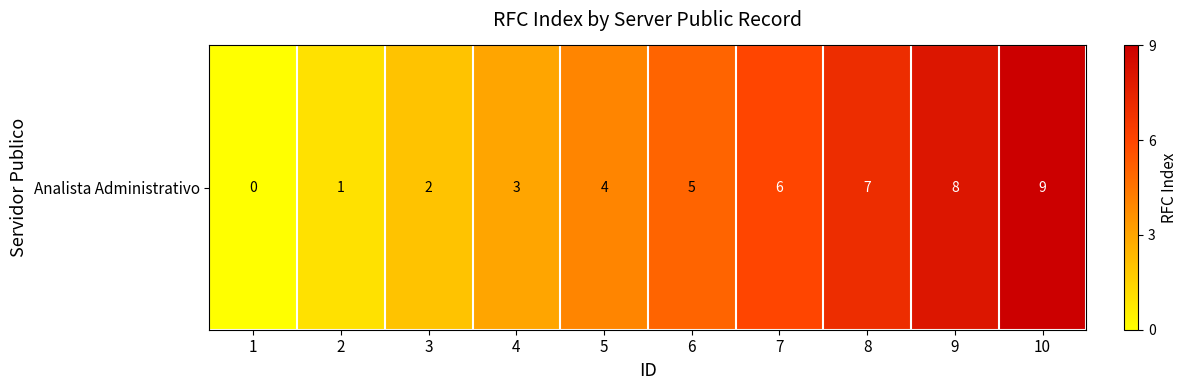

Reading left to right, extract all data points from this chart.

1=0	2=1	3=2	4=3	5=4	6=5	7=6	8=7	9=8	10=9